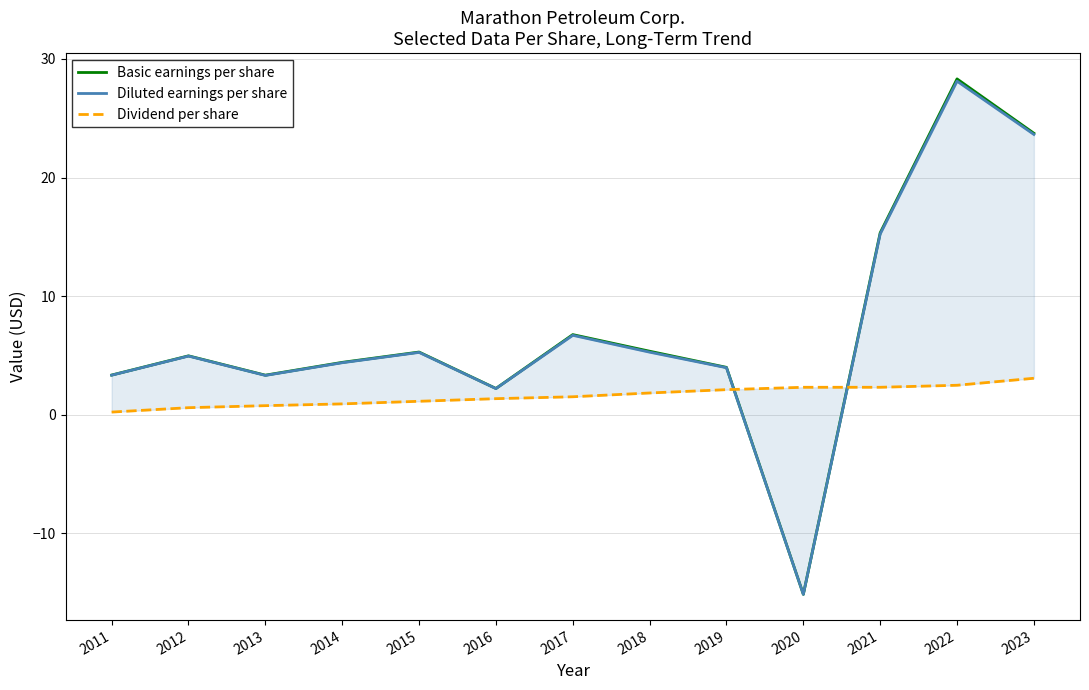

Reading right to left, list all the values displayed in this chart.

Basic earnings per share: 2023=23.7	2022=28.3	2021=15.3	2020=-15.1	2019=4.0	2018=5.4	2017=6.8	2016=2.2	2015=5.3	2014=4.4	2013=3.3	2012=5.0	2011=3.4
Diluted earnings per share: 2023=23.6	2022=28.1	2021=15.2	2020=-15.1	2019=4.0	2018=5.3	2017=6.7	2016=2.2	2015=5.3	2014=4.4	2013=3.3	2012=5.0	2011=3.3
Dividend per share: 2023=3.1	2022=2.5	2021=2.3	2020=2.3	2019=2.1	2018=1.8	2017=1.5	2016=1.4	2015=1.1	2014=0.9	2013=0.8	2012=0.6	2011=0.2